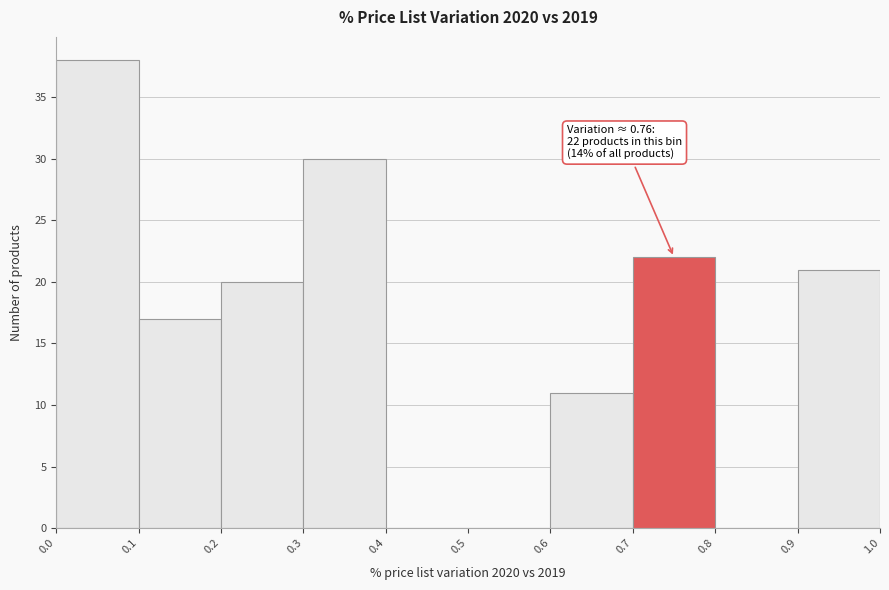

Over which range of the x-axis is the bar tallest?

0.0 to 0.1